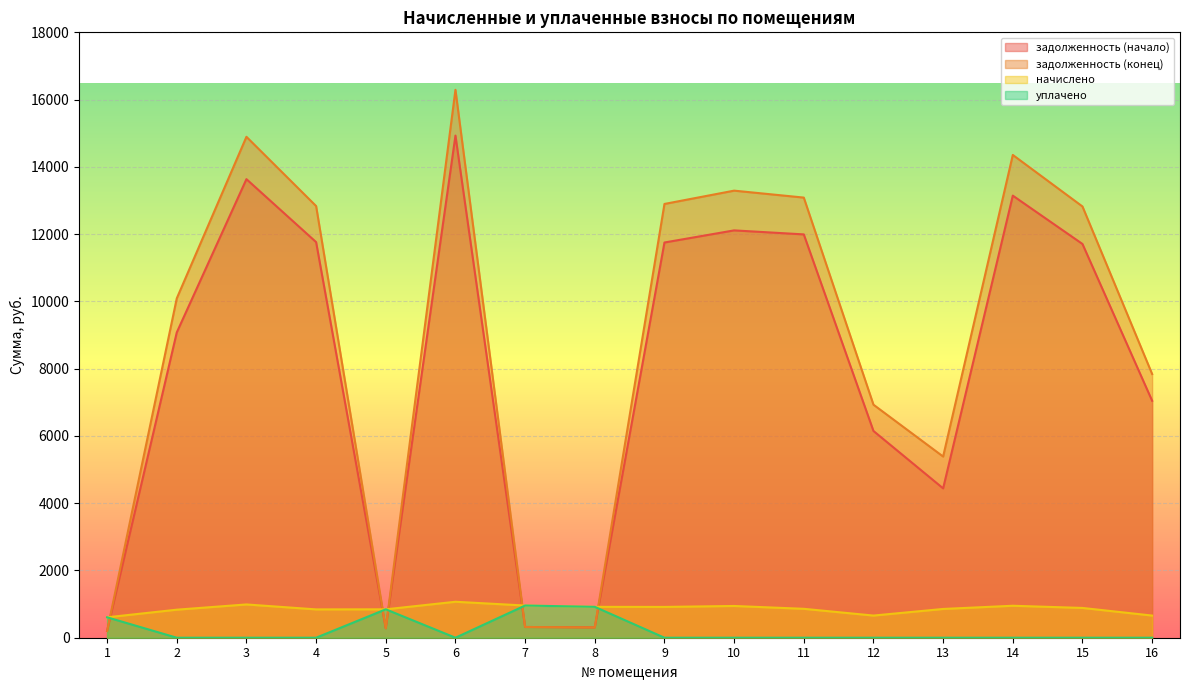

Where does the начислено series first go above 885?

3